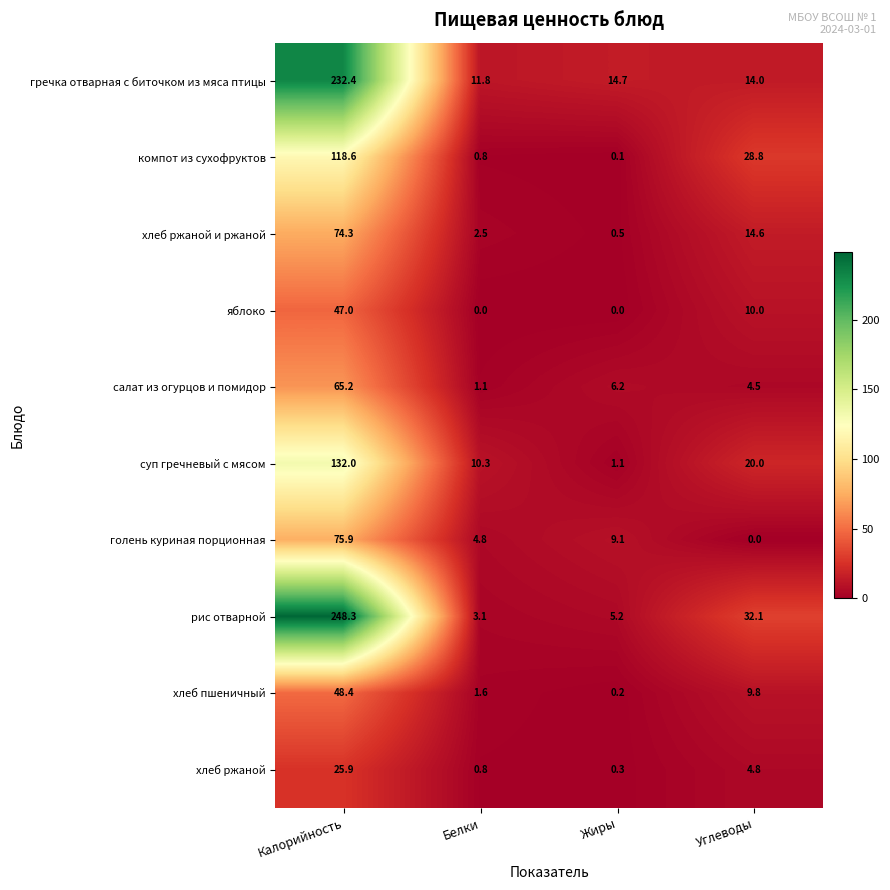

How many distinct data groups are displayed?

10